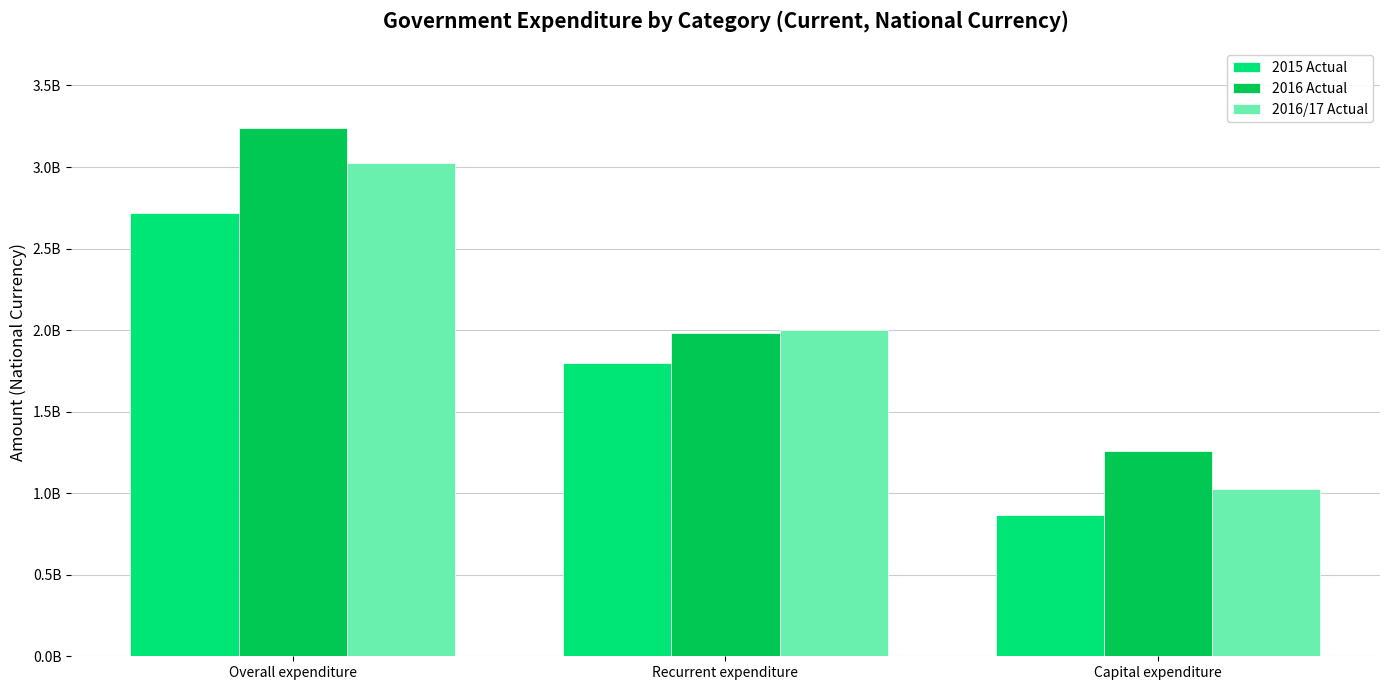

Reading left to right, list all the values displayed in this chart.

2015 Actual: 2716078900	1797524800	865946700
2016 Actual: 3242060500	1981369400	1260691100
2016/17 Actual: 3024360600	2001473700	1022886900